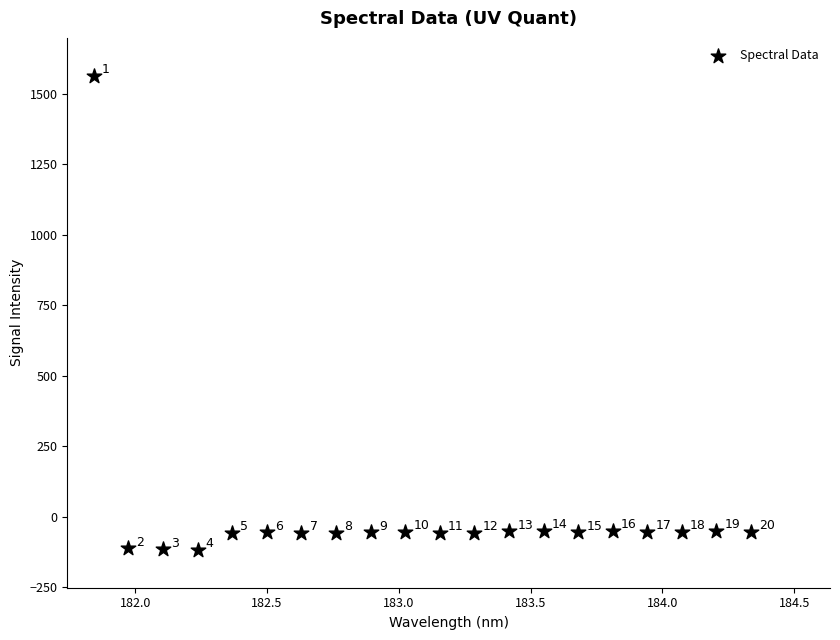

What Y value in the scatter plot is closest to 723?

-49.4